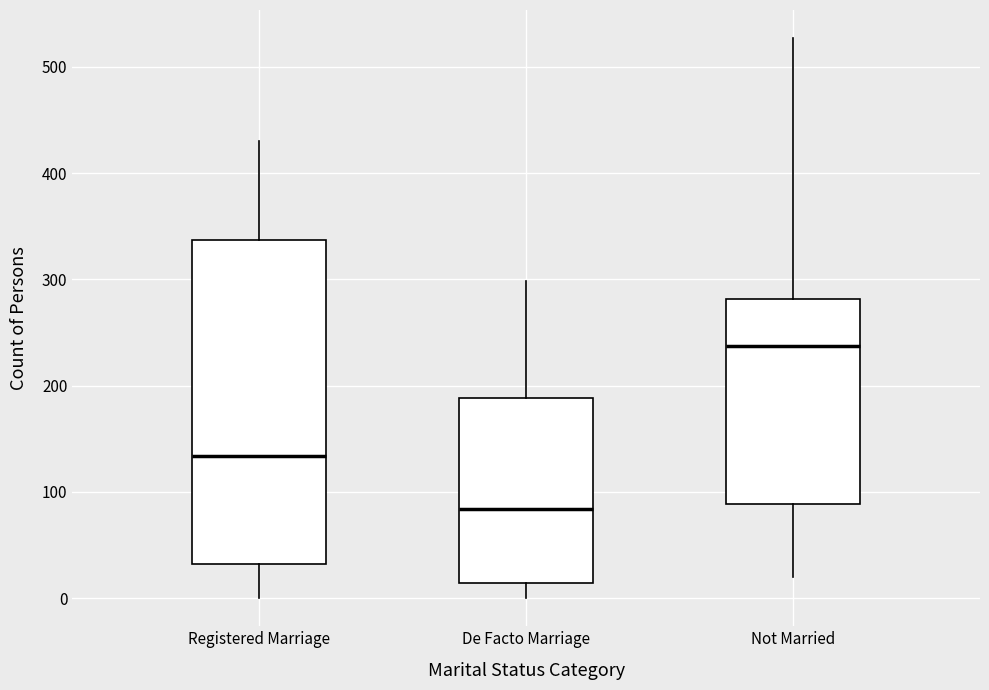

Reading left to right, read every box against the y-axis: the position of its median line, the range the box covers, and the ends of its whiskers. The values are not printed on the chart, so give them approximately, as read against the axis.

Registered Marriage: median 130, box 30 to 340, whiskers 0 to 430
De Facto Marriage: median 80, box 10 to 190, whiskers 0 to 300
Not Married: median 240, box 90 to 280, whiskers 20 to 530